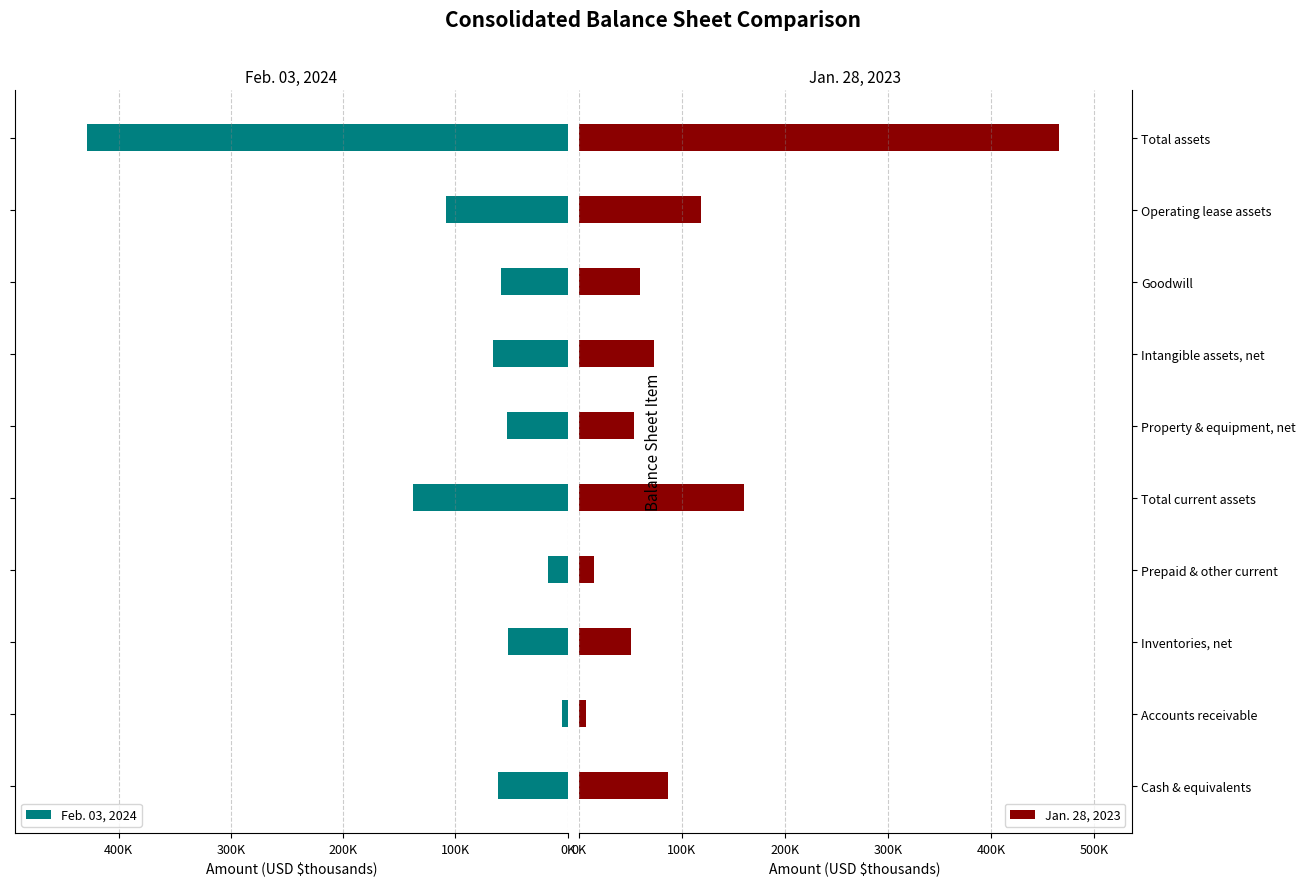

How many values in the Feb. 03, 2024 series exceed 62172?

4